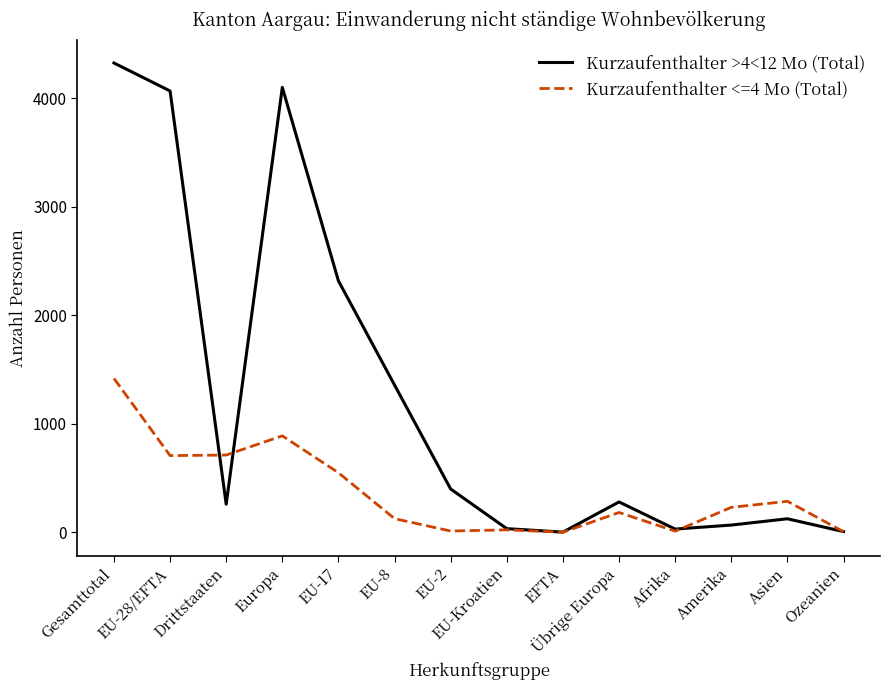

Where do Kurzaufenthalter >4<12 Mo (Total) and Kurzaufenthalter <=4 Mo (Total) first cross each other?

EU-28/EFTA and Drittstaaten